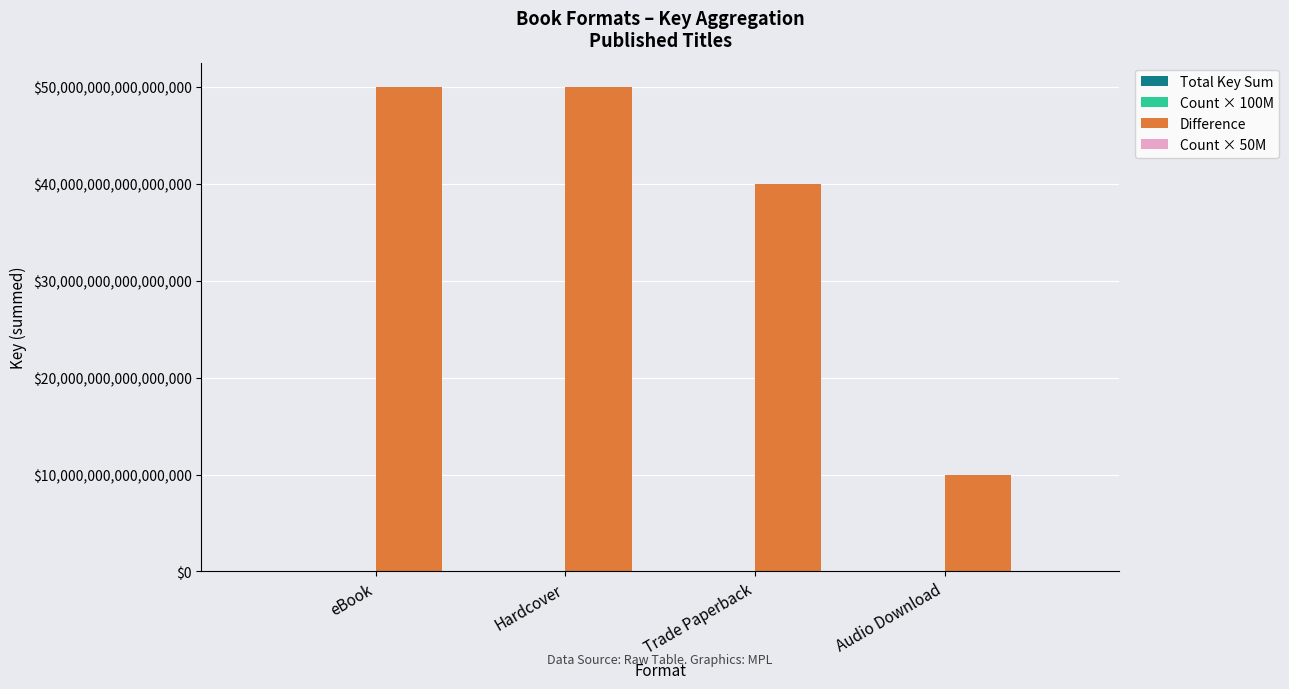

Count the Count × 50M values in the range 200000000 to 250000000.

3